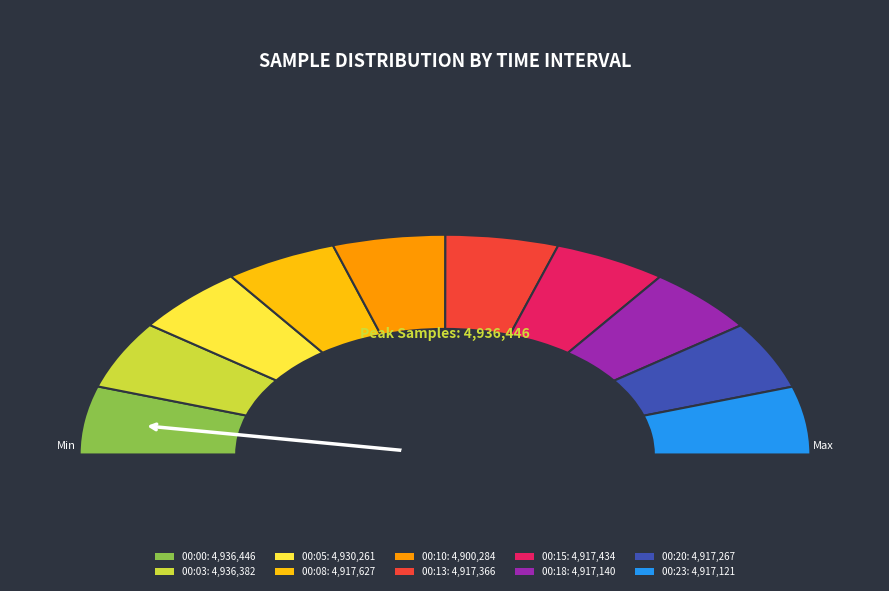

Is there a majority slice in this chart?

No